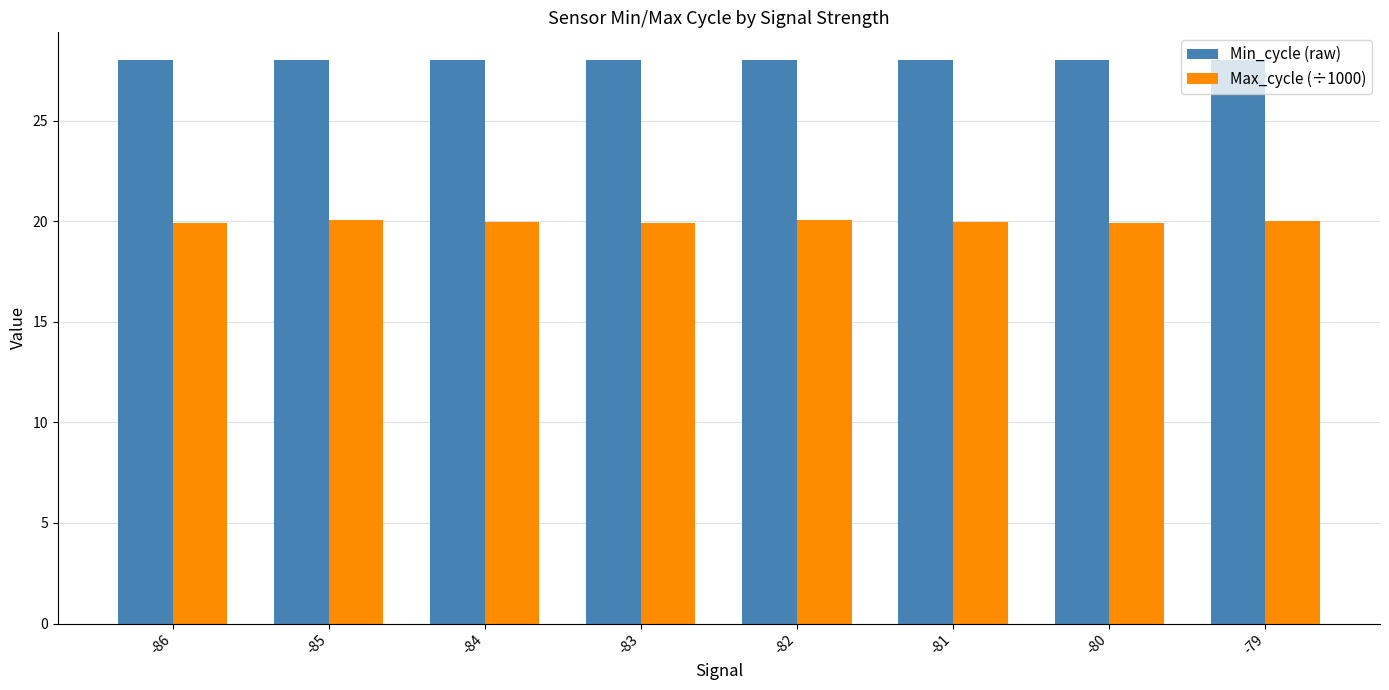

List the series in order of their overall mean, lowest first.

Max_cycle (÷1000), Min_cycle (raw)